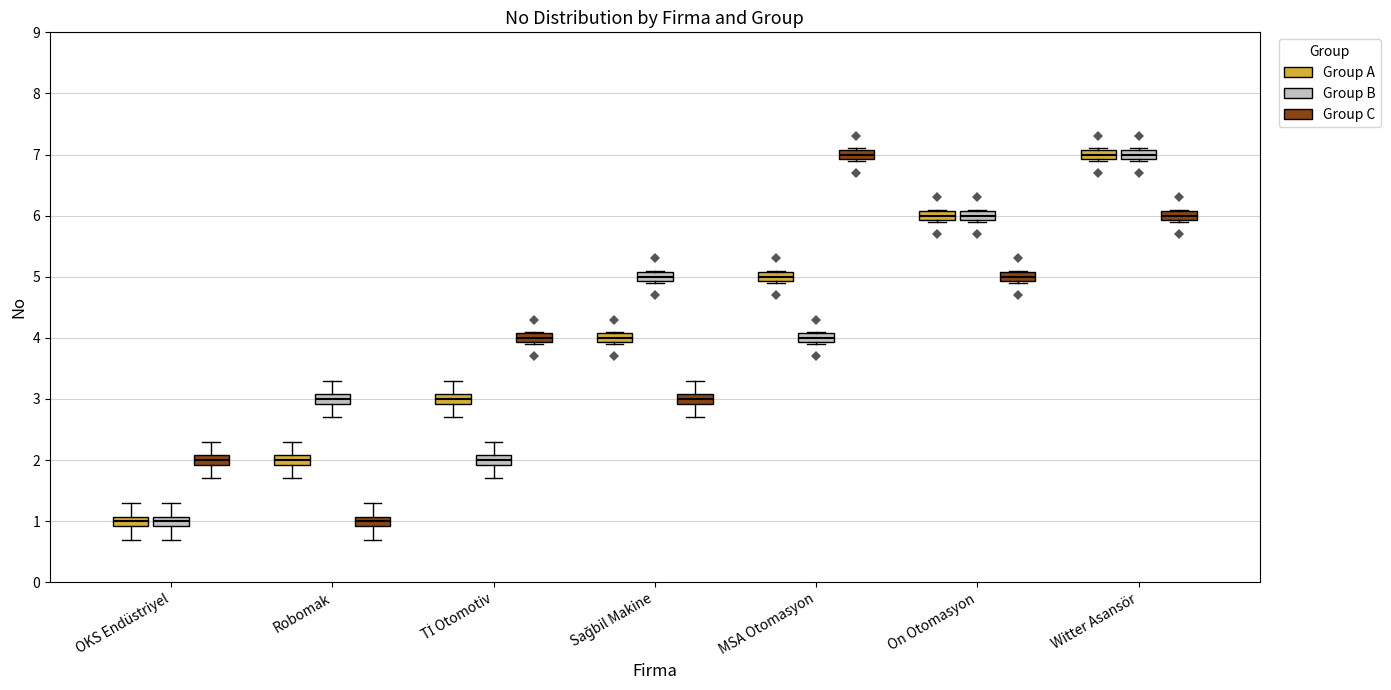

Where is the lower edge of the box for Witter Asansör (Group B) on the y-axis? The values are not printed on the chart, so give them approximately, as read against the axis.

6.9